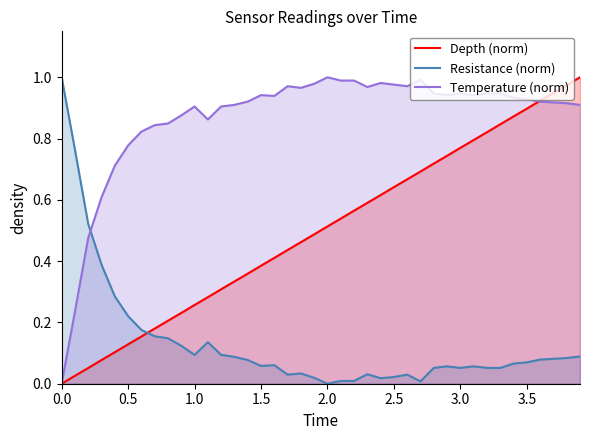

The Temperature (norm) series shows 1.7 at 22. True or false?

False